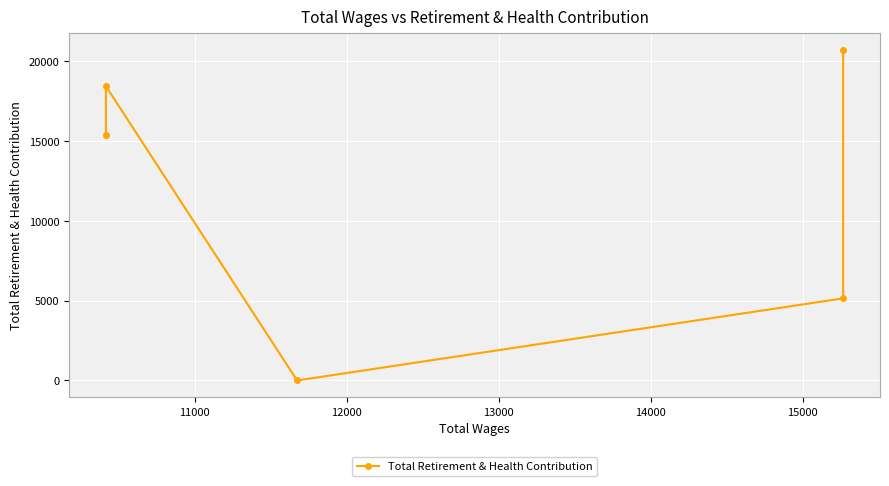

The chart shows a value of 11420 at 10000. True or false?

False